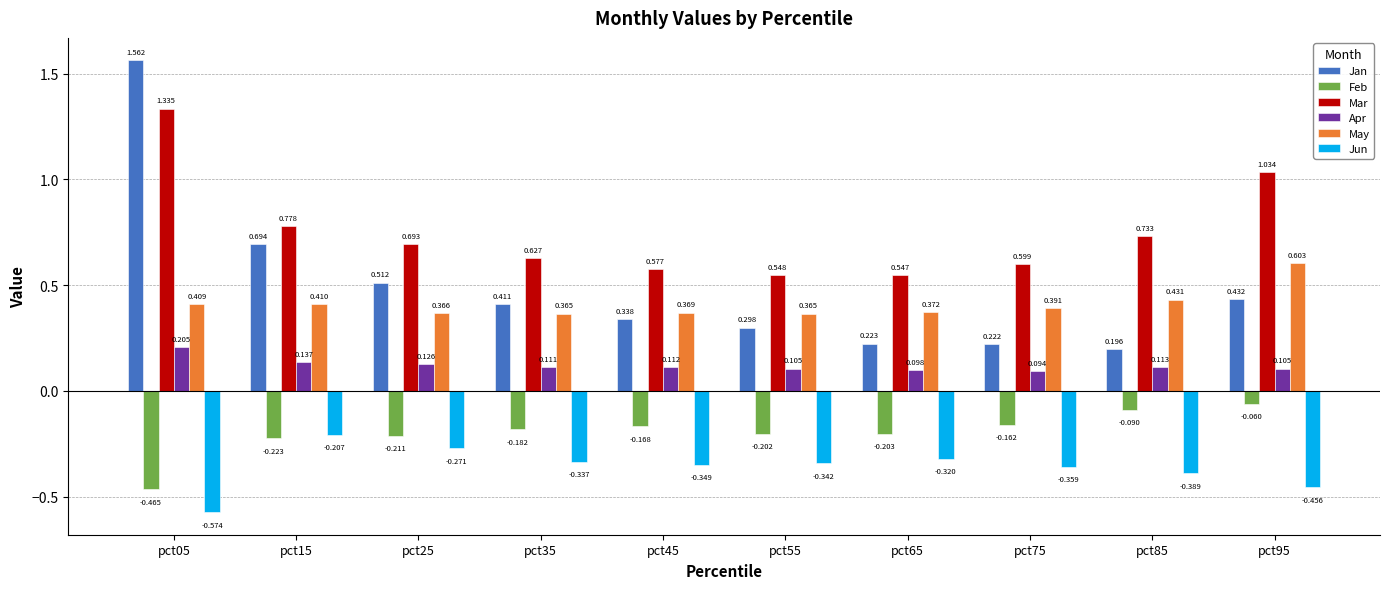

Rank the series at pct95 from lowest to highest value.

Jun, Feb, Apr, Jan, May, Mar